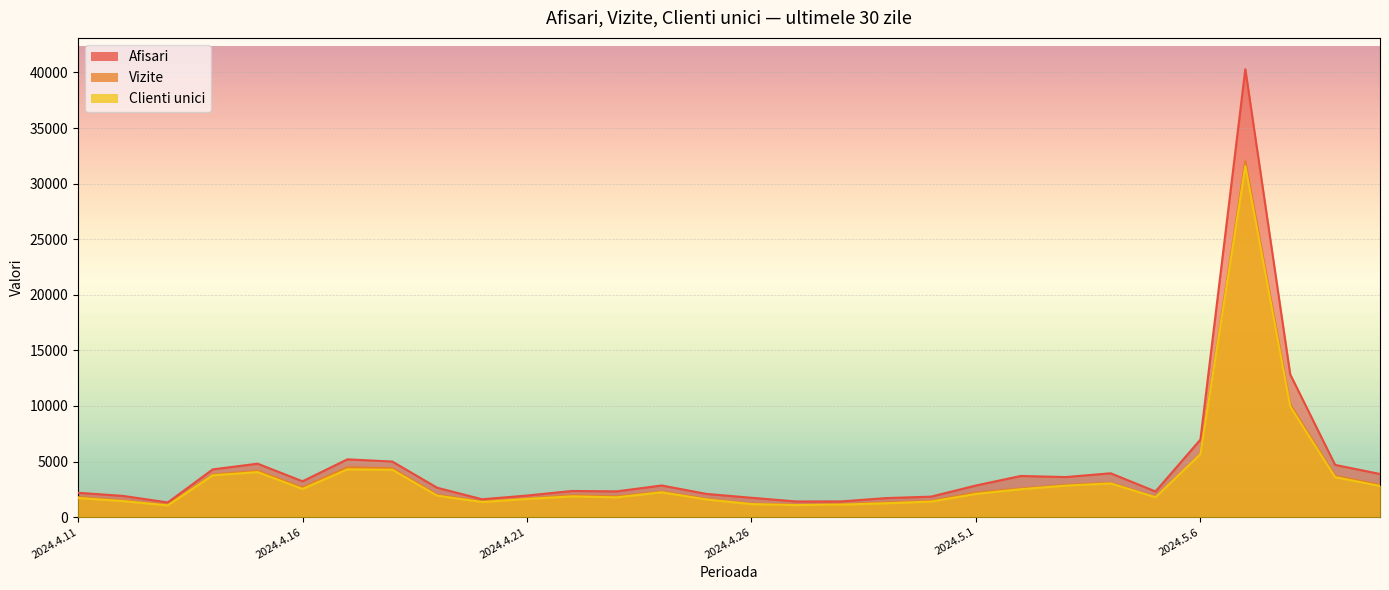

Reading left to right, what are all the values shown in this chart?

Afisari: 2190	1909	1320	4294	4807	3223	5199	4999	2642	1606	1941	2351	2317	2847	2086	1741	1407	1413	1713	1842	2845	3702	3604	3944	2307	6975	40291	12842	4700	3880
Vizite: 1799	1495	1100	3825	4172	2655	4477	4395	1995	1402	1667	1953	1861	2298	1635	1211	1107	1155	1319	1450	2209	2572	2895	3085	1810	5697	32015	10141	3709	2900
Clienti unici: 1724	1443	1056	3760	4053	2536	4300	4263	1930	1359	1634	1868	1781	2236	1585	1171	1083	1125	1248	1395	2091	2513	2832	3031	1784	5662	31582	9953	3597	2803